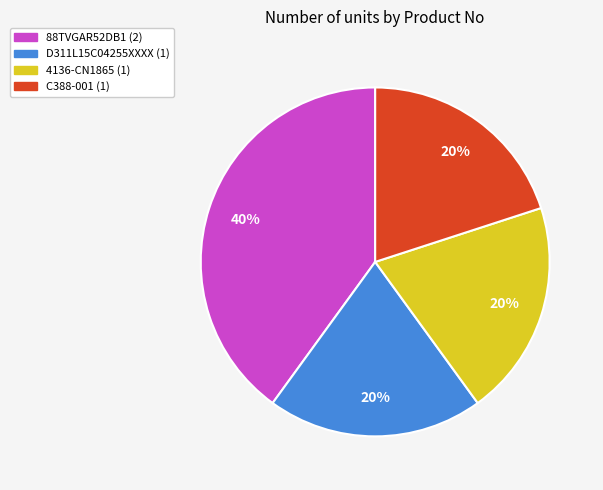

The C388-001 slice represents 20% of the pie. True or false?

True